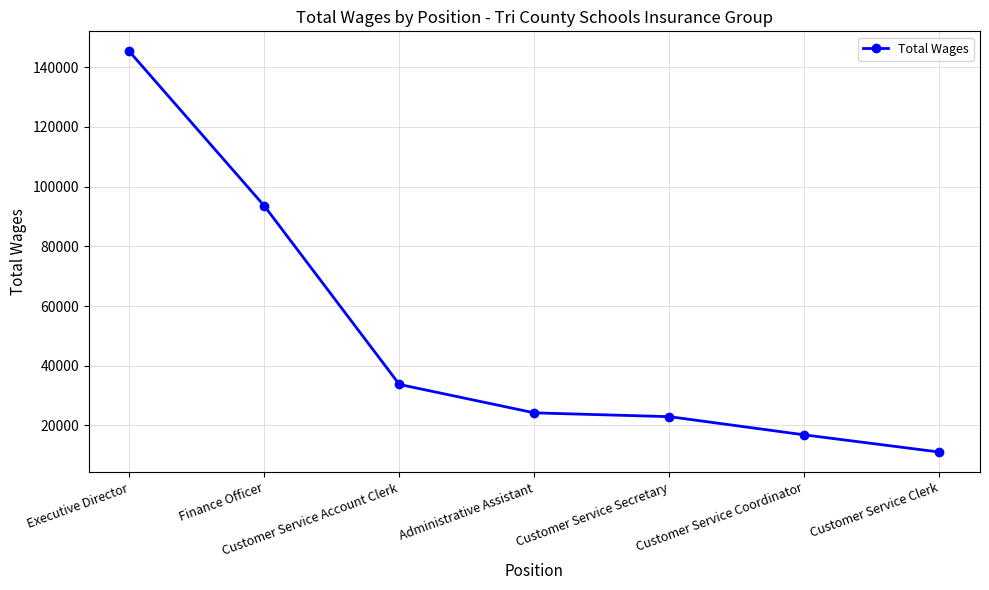

Rank the categories by value from highest to lowest.

Executive Director, Finance Officer, Customer Service Account Clerk, Administrative Assistant, Customer Service Secretary, Customer Service Coordinator, Customer Service Clerk